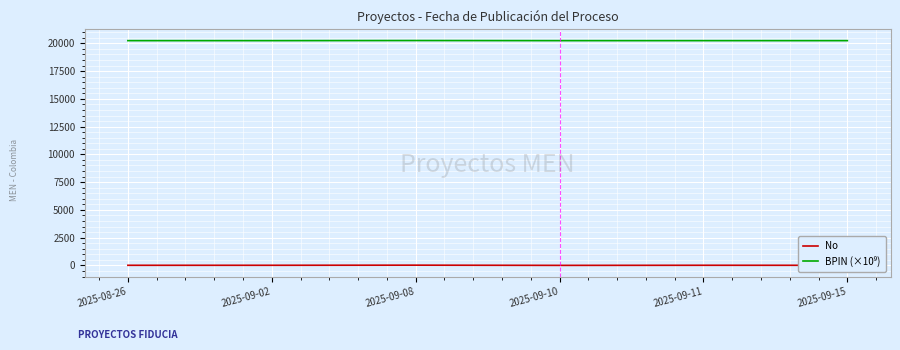

How many categories are shown in the chart?

6